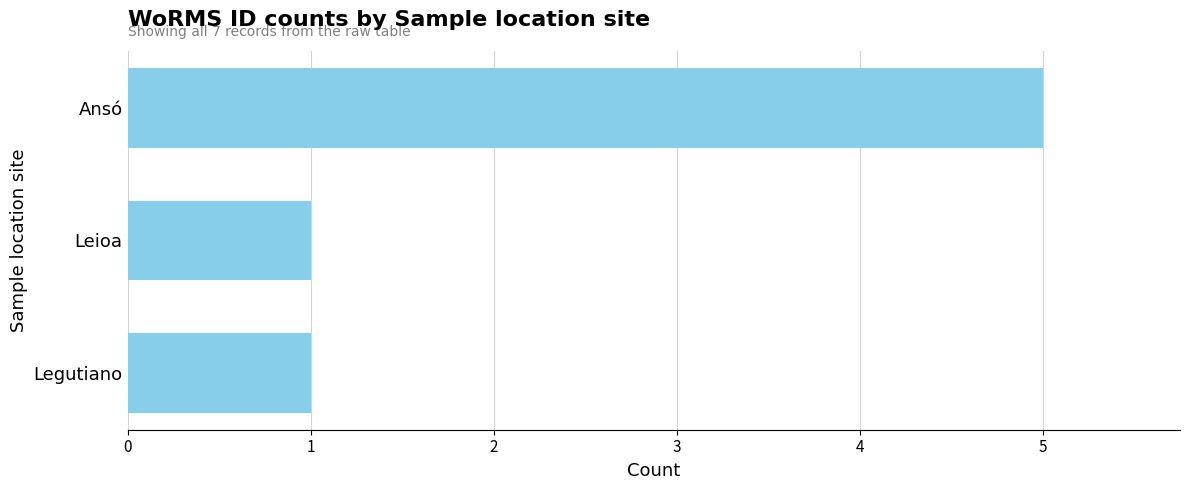

Are the bars grouped side by side (vs. stacked)?

No